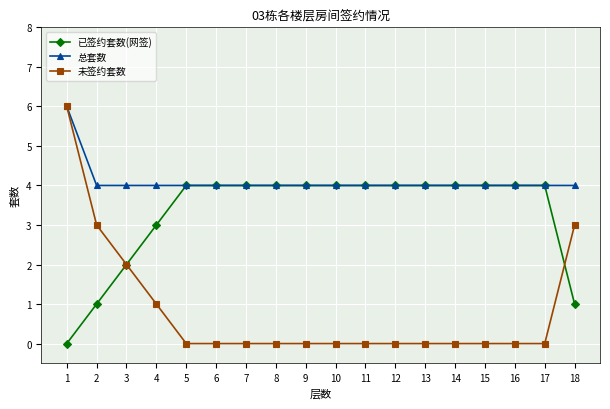

What is the total value across all series at 2?

8